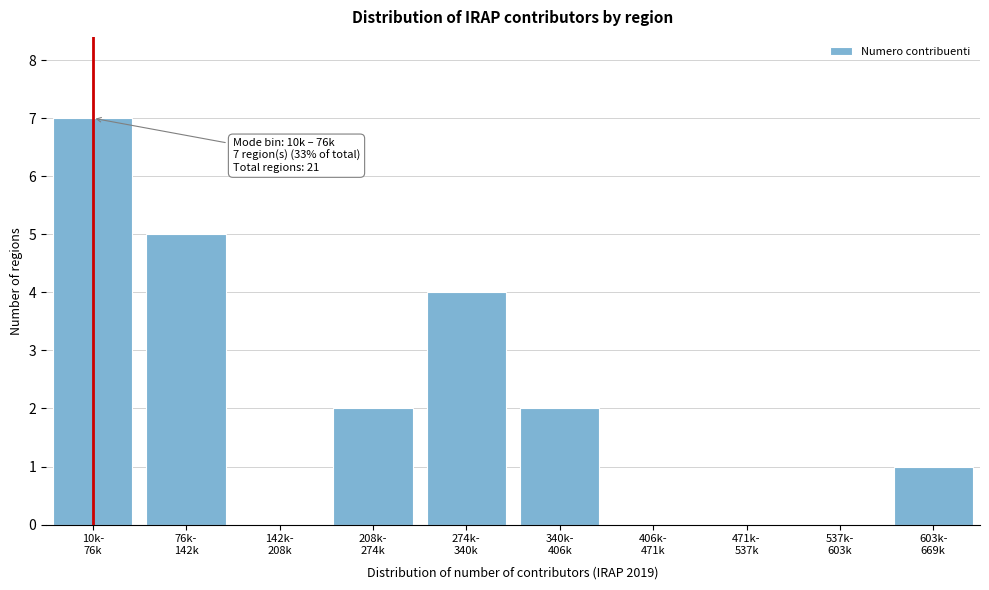

What is the sum of all values?

21